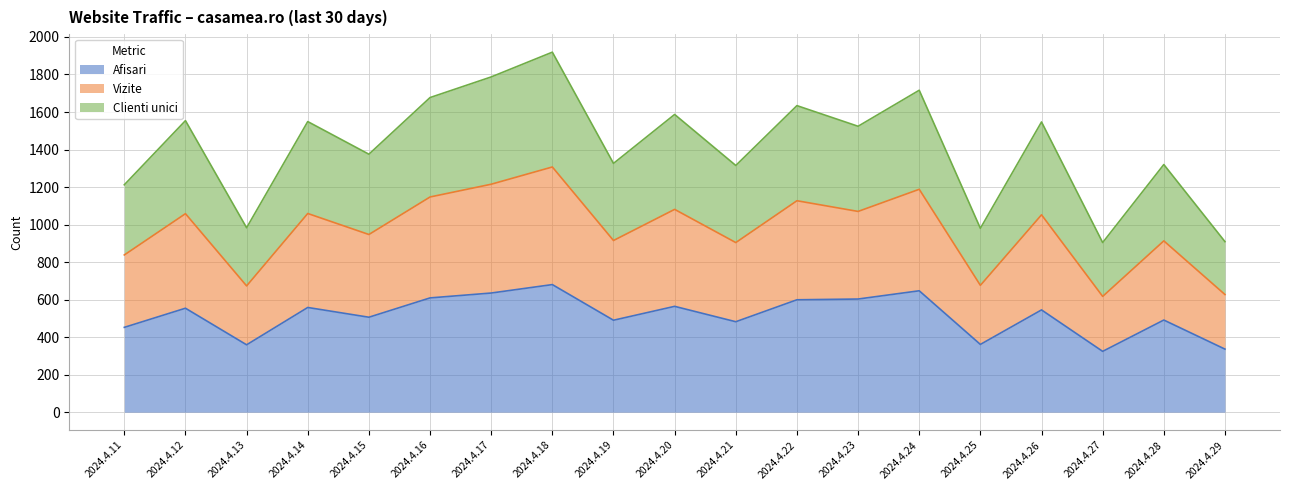

True or false: Clienti unici has a value of 219 at 2024.4.11.

False